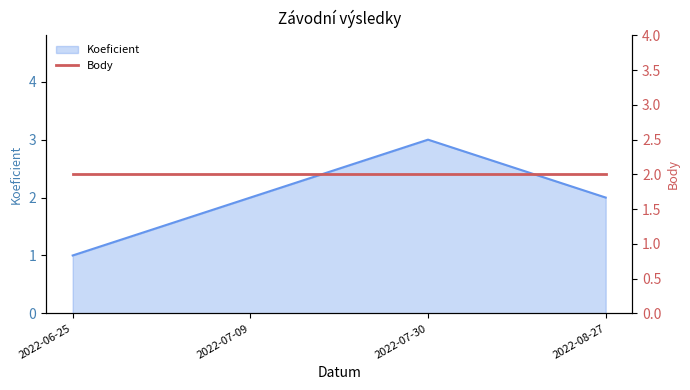

Reading right to left, what are all the values shown in this chart?

2022-08-27=2	2022-07-30=3	2022-07-09=2	2022-06-25=1